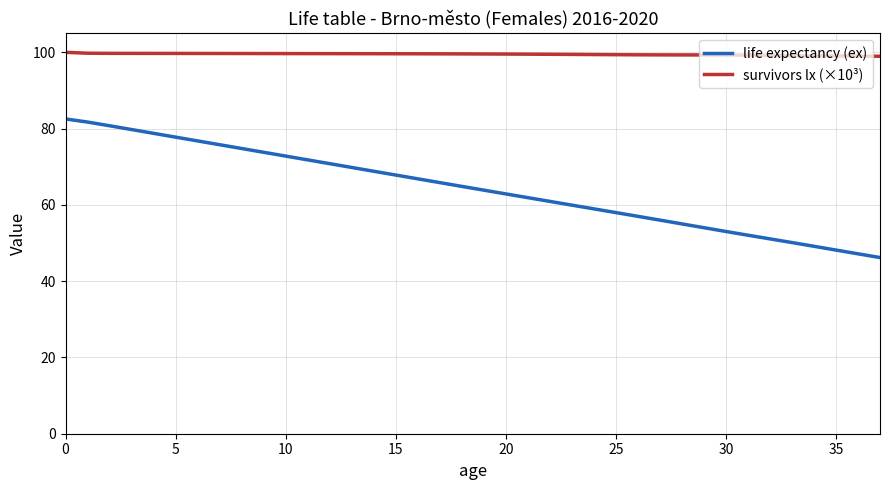

Rank the series by their maximum value, from highest to lowest.

survivors lx (×10³), life expectancy (ex)